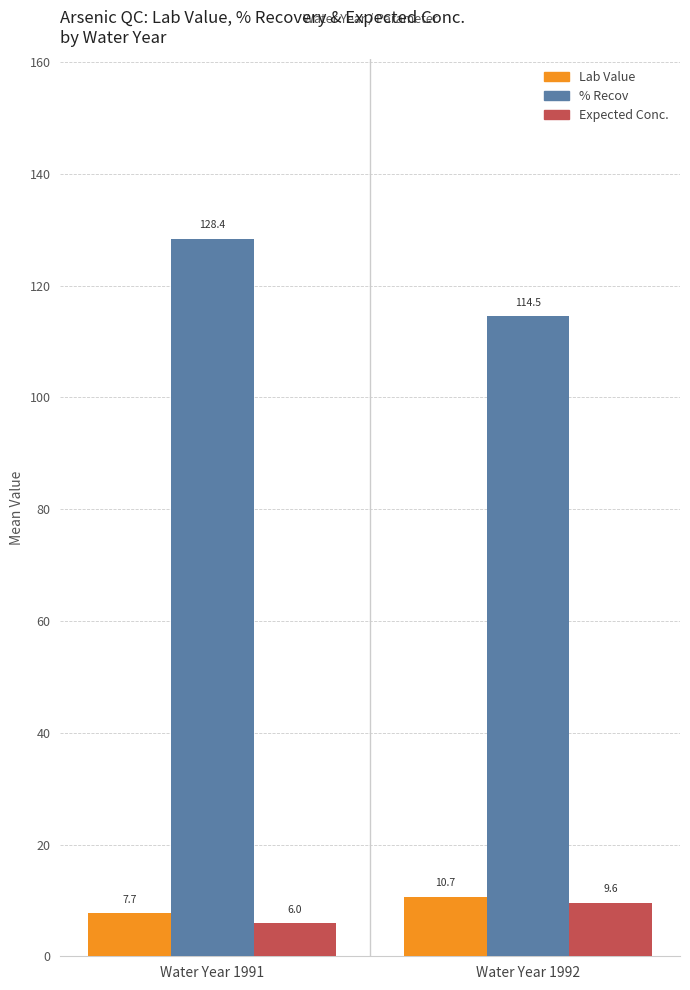

What is the value of the Expected Conc. bar at the 1st from the left?

6.0